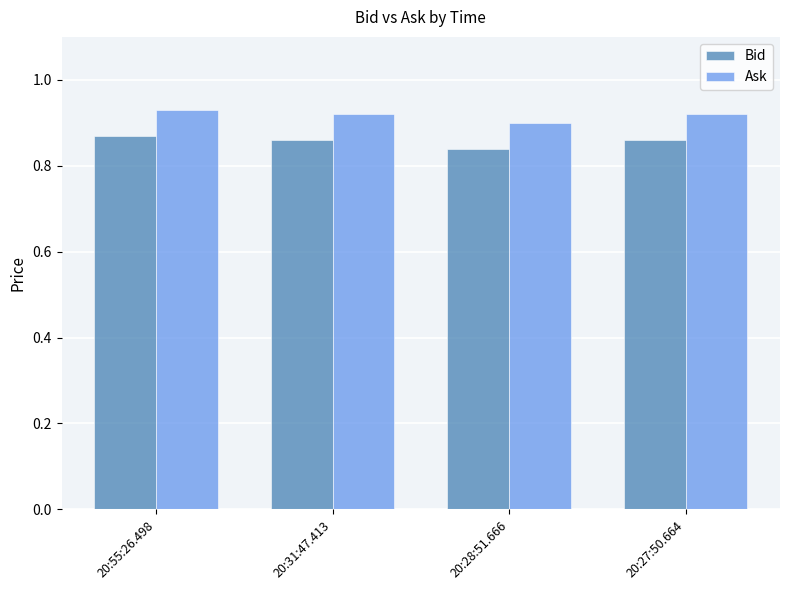

List the series in order of their peak value, highest first.

Ask, Bid